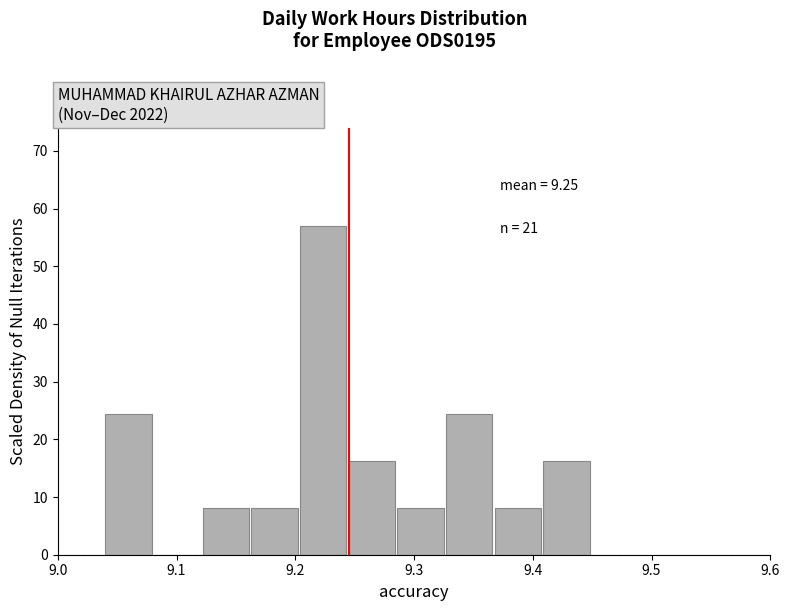

Over which range of the x-axis is the bar tallest?

9.204 to 9.245